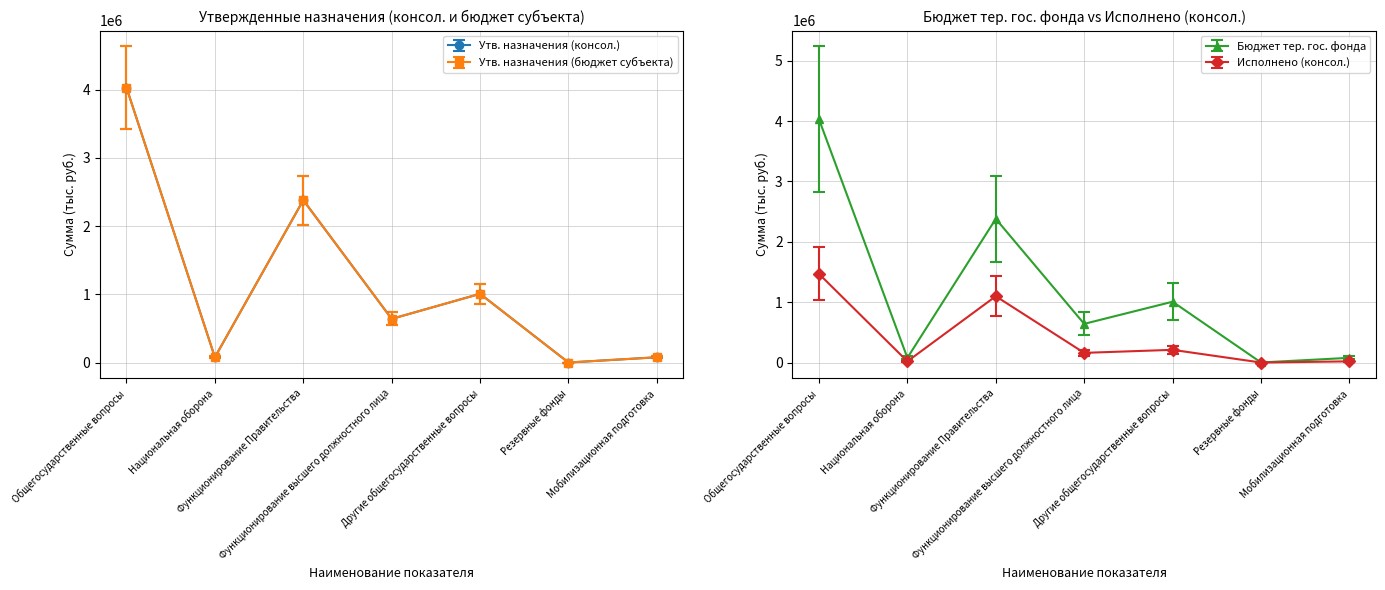

What is the highest value of the Исполнено (консол.) series?

1468798.3